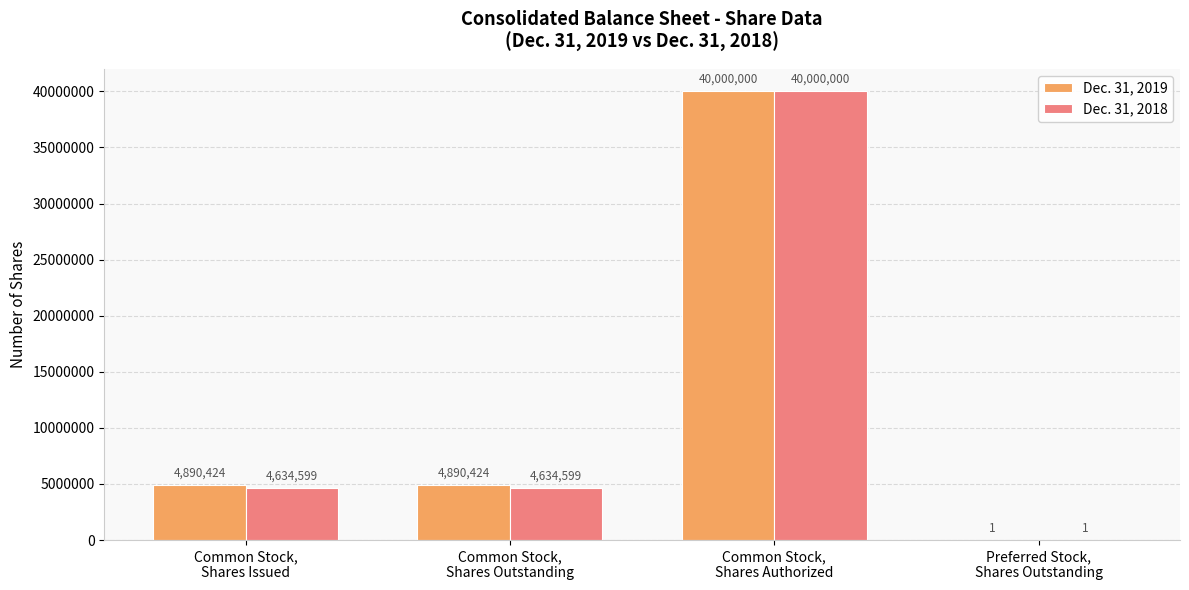

Which series has the largest total across all categories?

Dec. 31, 2019